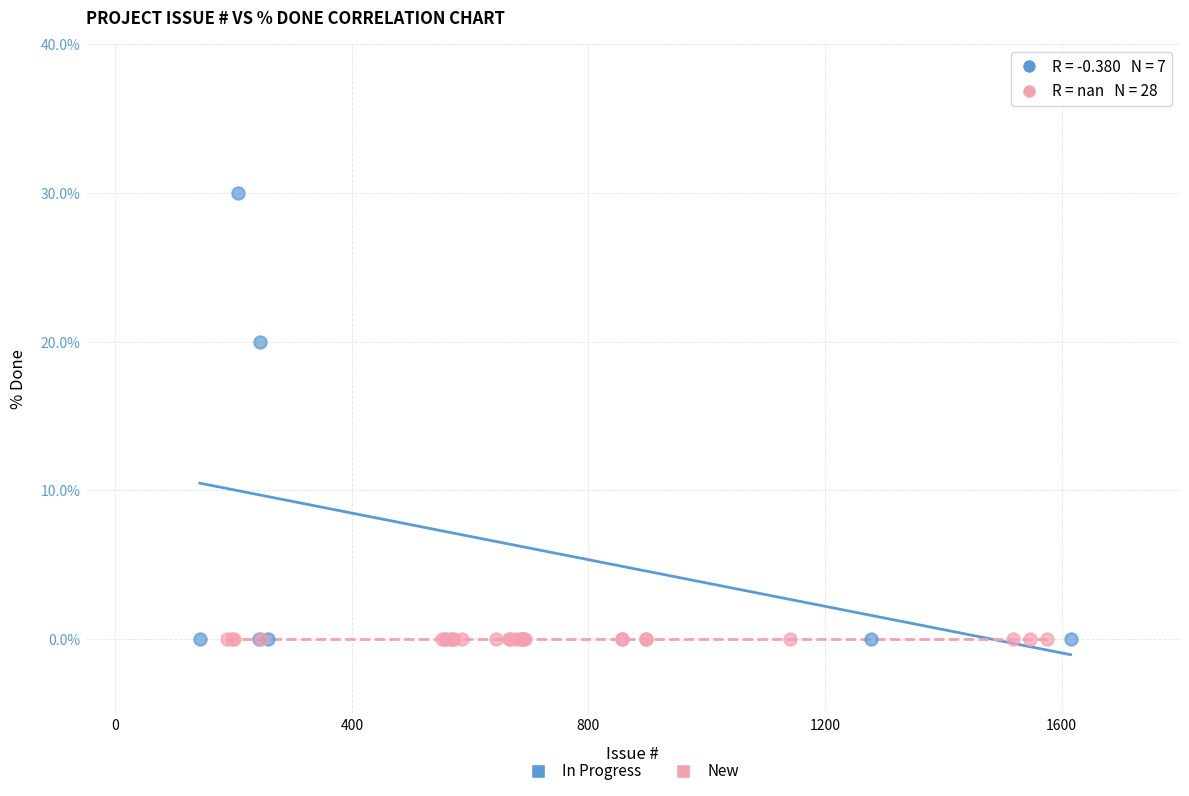

Which series contains the highest Y value?

In Progress